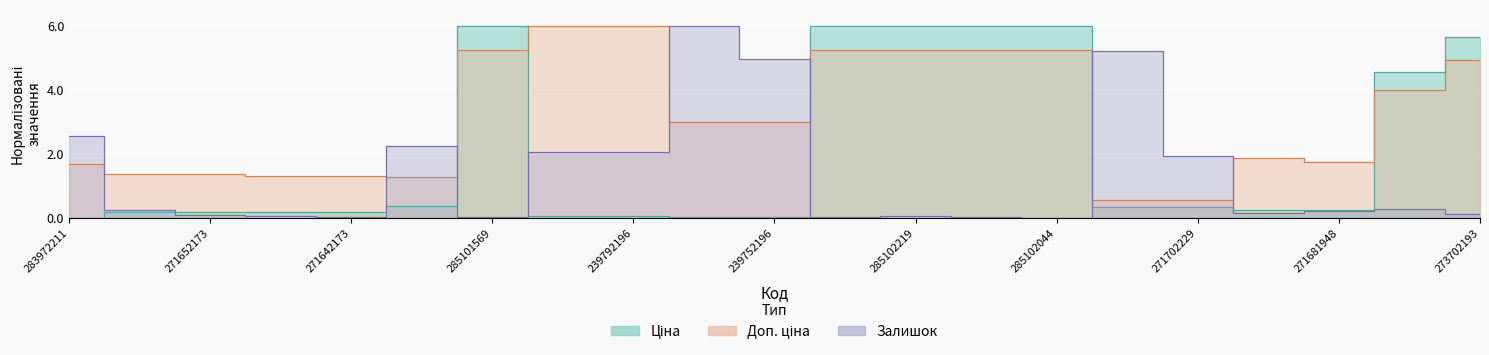

Which category has the highest value in the Ціна series?

285101569